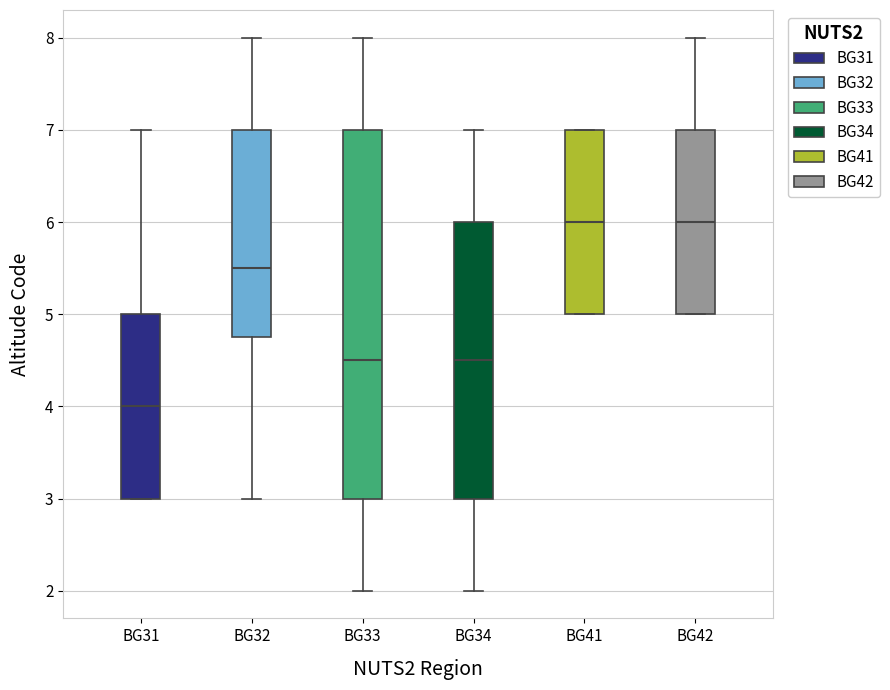

Where is the lower edge of the box for BG31 on the y-axis? The values are not printed on the chart, so give them approximately, as read against the axis.

3.0